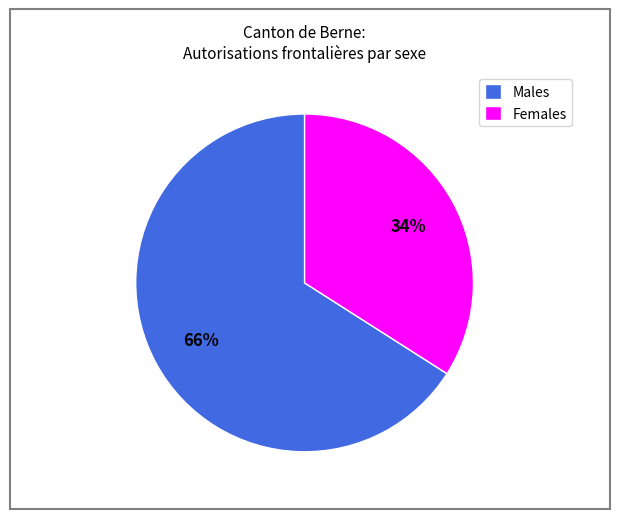

Rank the categories by value from lowest to highest.

Females, Males